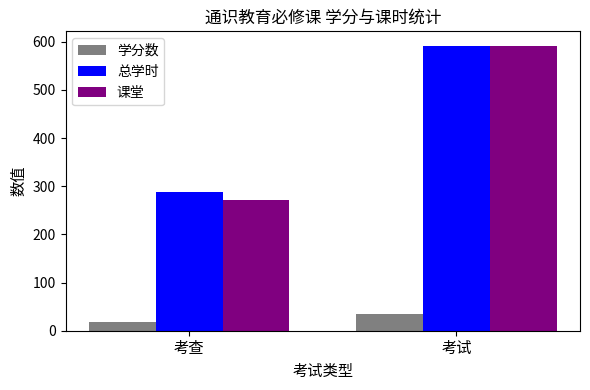

What is the sum of all 课堂 values?

864